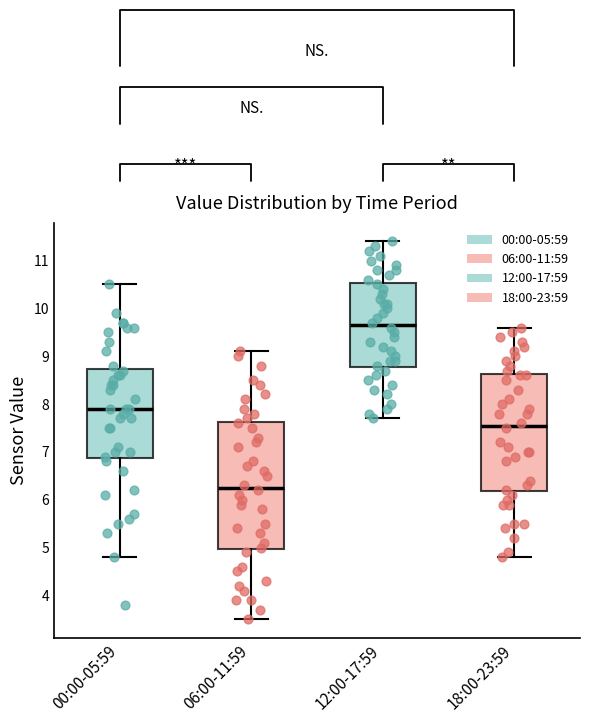

Reading left to right, transcribe this box plot: for each box, give where its median line is, the range the box spans, and where its two whiskers end, as read against the y-axis. The values are not printed on the chart, so give them approximately, as read against the axis.

00:00-05:59: median 7.9, box 6.9 to 8.7, whiskers 4.8 to 10.5
06:00-11:59: median 6.3, box 5.0 to 7.6, whiskers 3.5 to 9.1
12:00-17:59: median 9.7, box 8.8 to 10.5, whiskers 7.7 to 11.4
18:00-23:59: median 7.6, box 6.2 to 8.6, whiskers 4.8 to 9.6